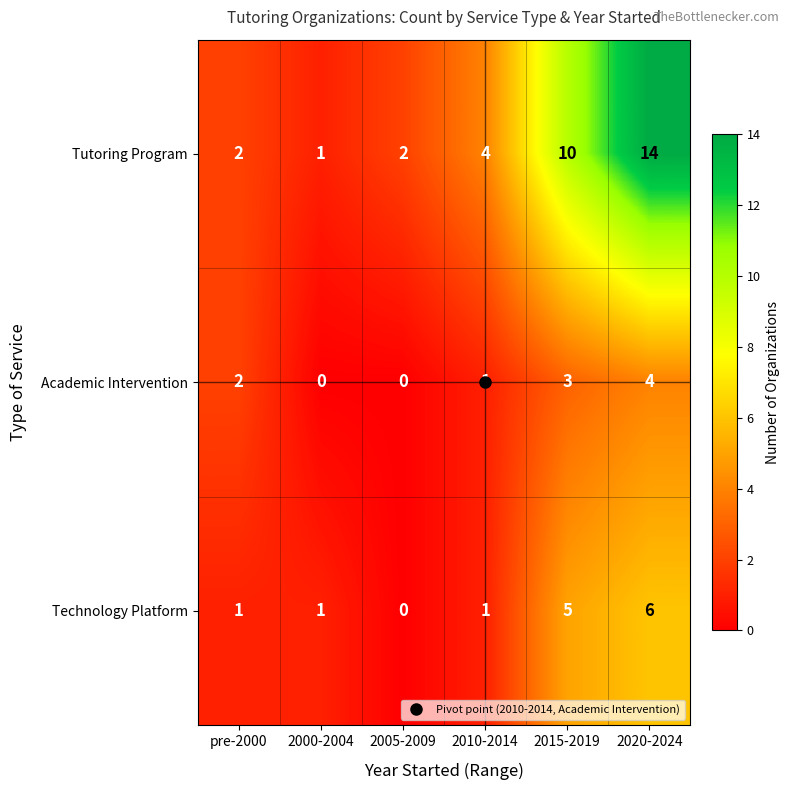

At which category is the sum across all series the highest?

2020-2024